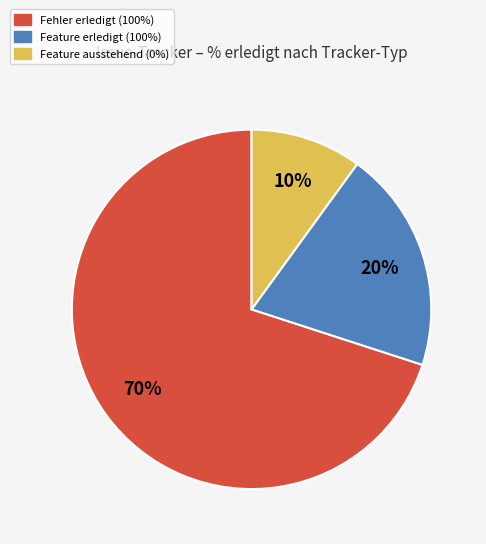

To the nearest percent, what is the average slice percentage?

33%